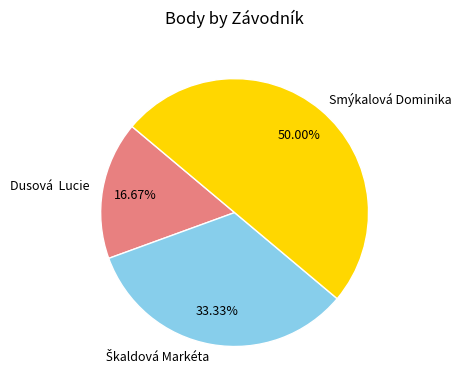

What percentage is the Smýkalová Dominika slice, to the nearest percent?

50%